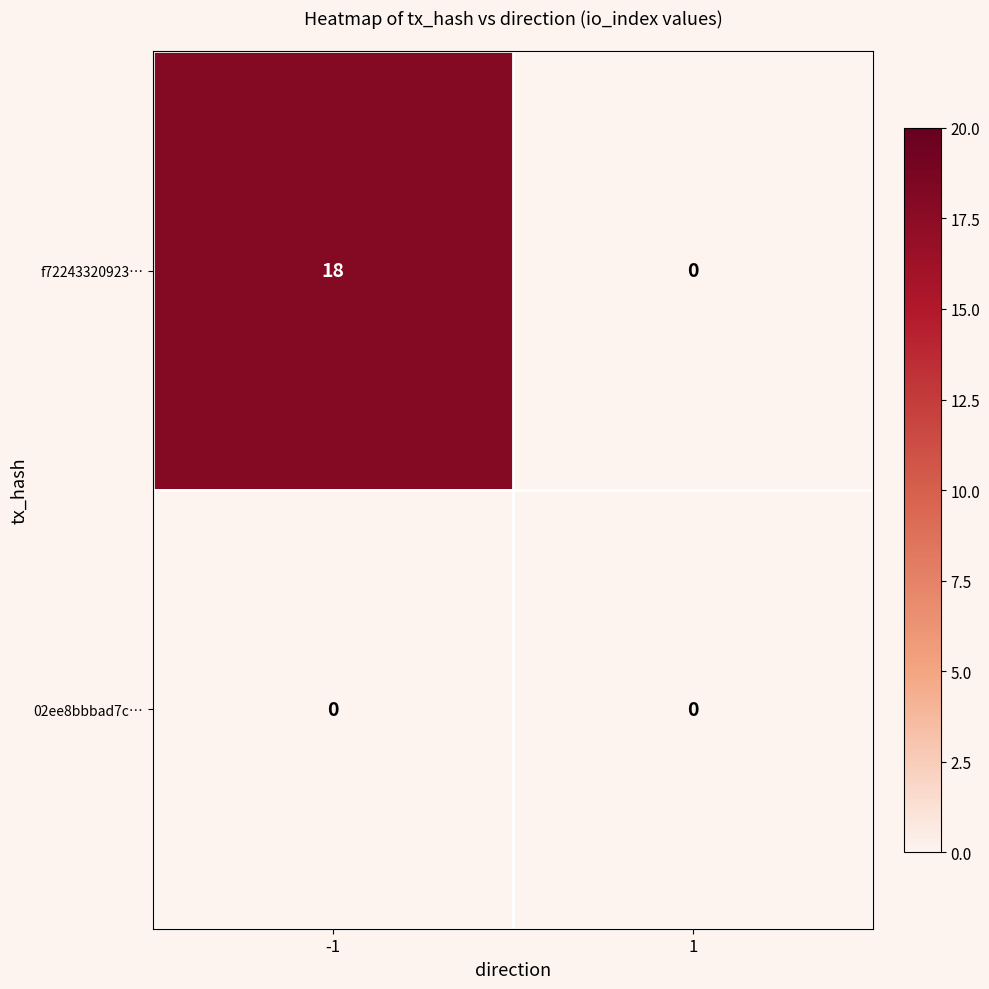

Reading left to right, list all the values displayed in this chart.

f72243320923…: -1=18	1=0
02ee8bbbad7c…: -1=0	1=0